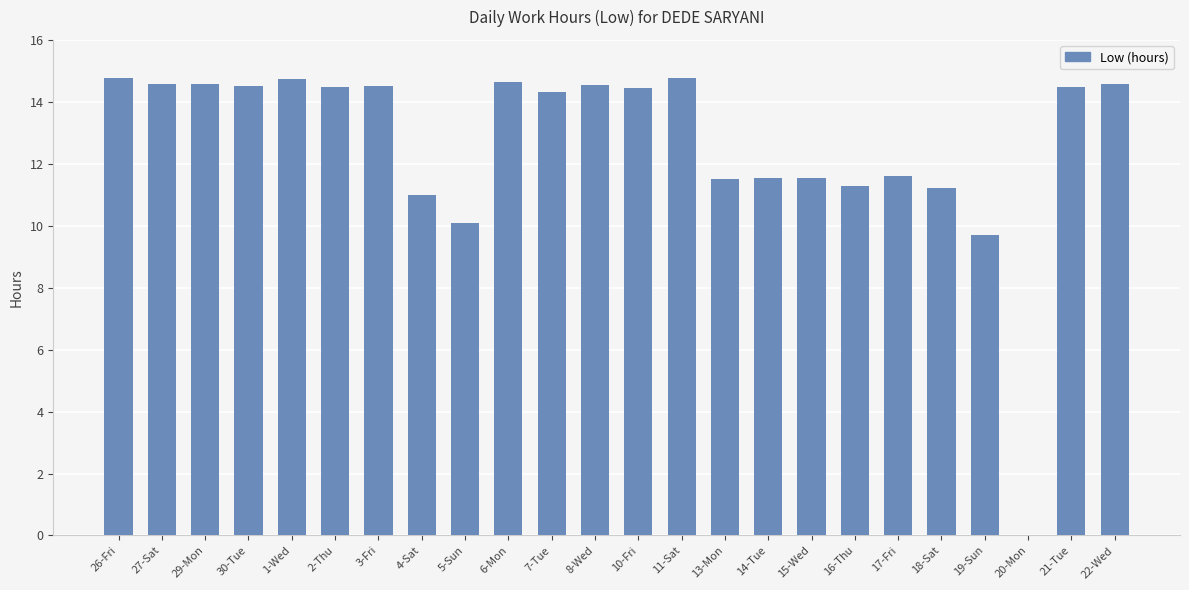

Between 5-Sun and 20-Mon, which is larger?

5-Sun